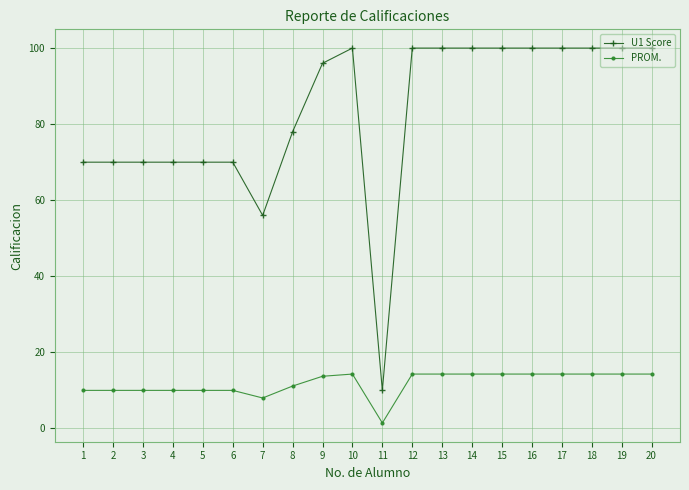

What is the maximum value for U1 Score?

100.0